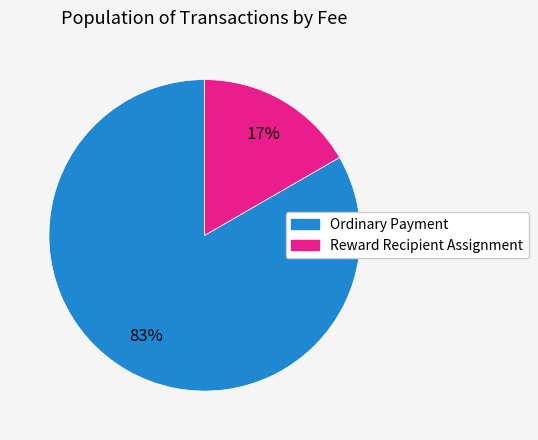

Rank the categories by value from lowest to highest.

Reward Recipient Assignment, Ordinary Payment